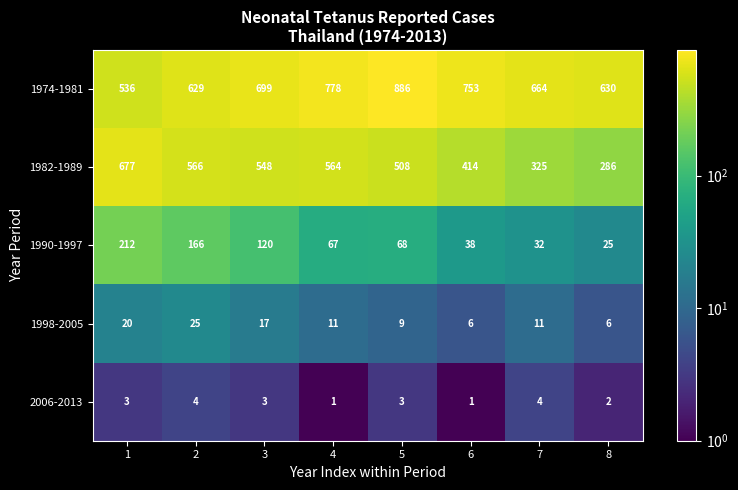

Which series has the largest range (max minus min)?

1982-1989